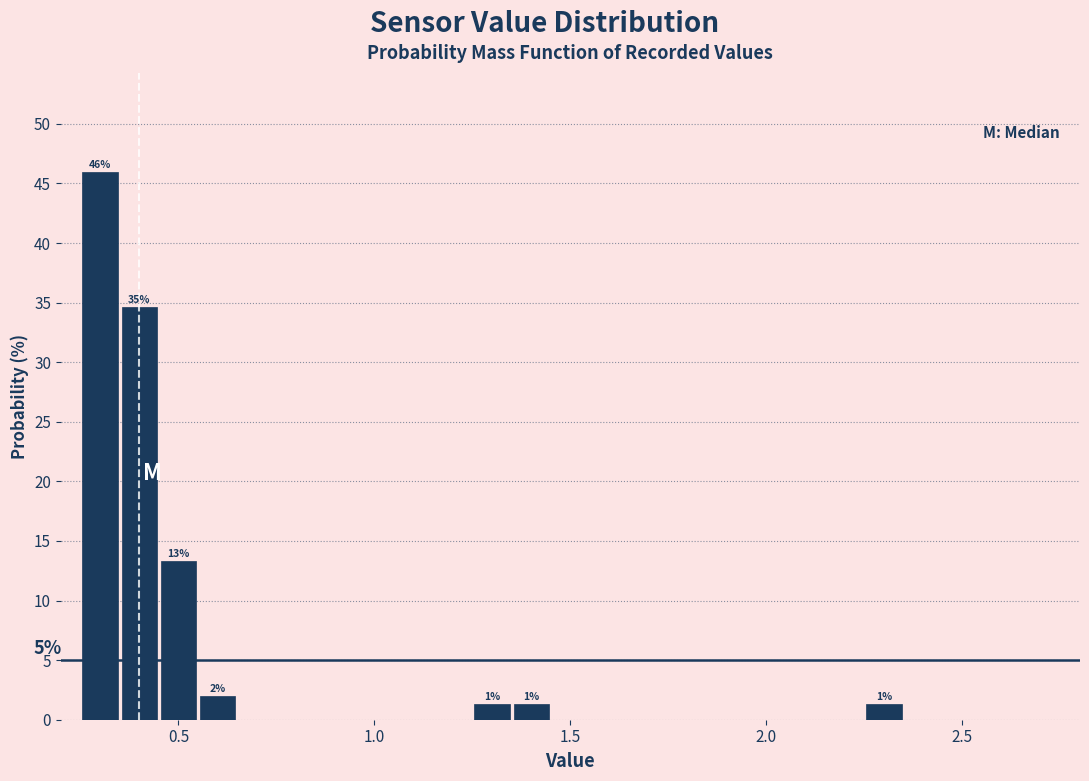

Read against the x-axis, roughly where is the centre of the tallest bar?

0.30